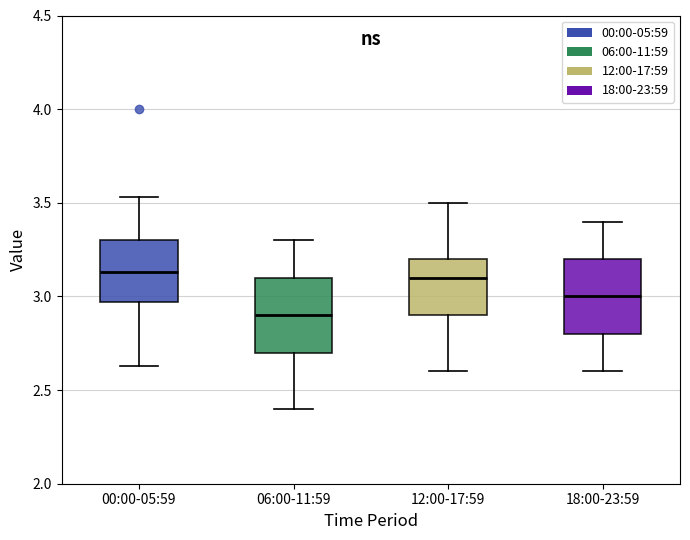

Reading left to right, transcribe this box plot: for each box, give where its median line is, the range the box spans, and where its two whiskers end, as read against the y-axis. The values are not printed on the chart, so give them approximately, as read against the axis.

00:00-05:59: median 3.15, box 2.95 to 3.30, whiskers 2.65 to 3.55
06:00-11:59: median 2.90, box 2.70 to 3.10, whiskers 2.40 to 3.30
12:00-17:59: median 3.10, box 2.90 to 3.20, whiskers 2.60 to 3.50
18:00-23:59: median 3.00, box 2.80 to 3.20, whiskers 2.60 to 3.40